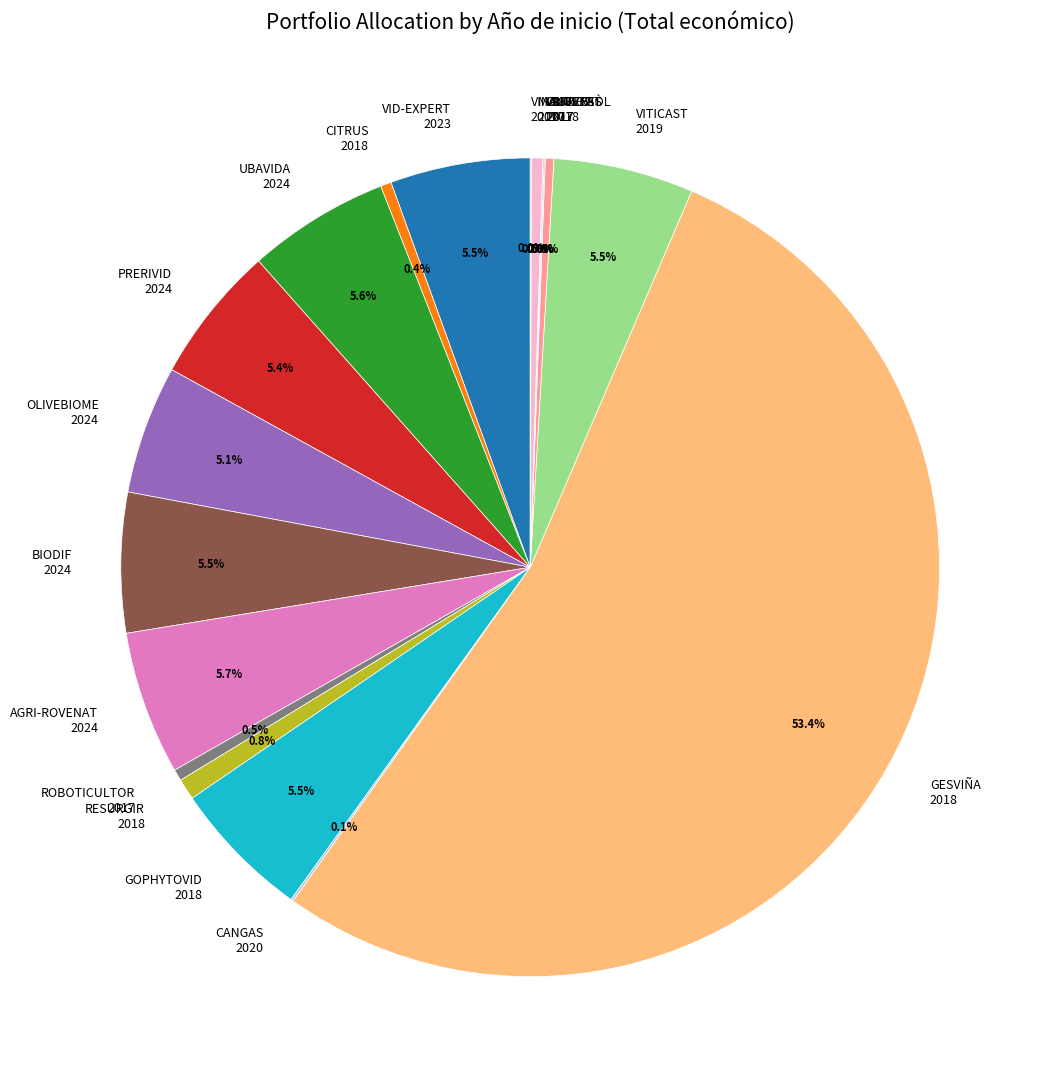

How much of the chart is everything except RESURGIR 2018?

99.2%